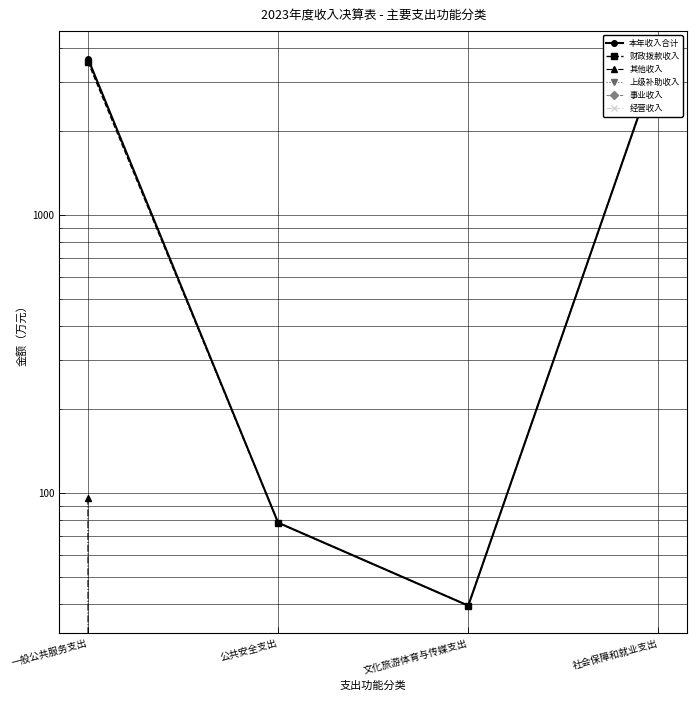

True or false: 财政拨款收入 and 本年收入合计 cross at least once.

False